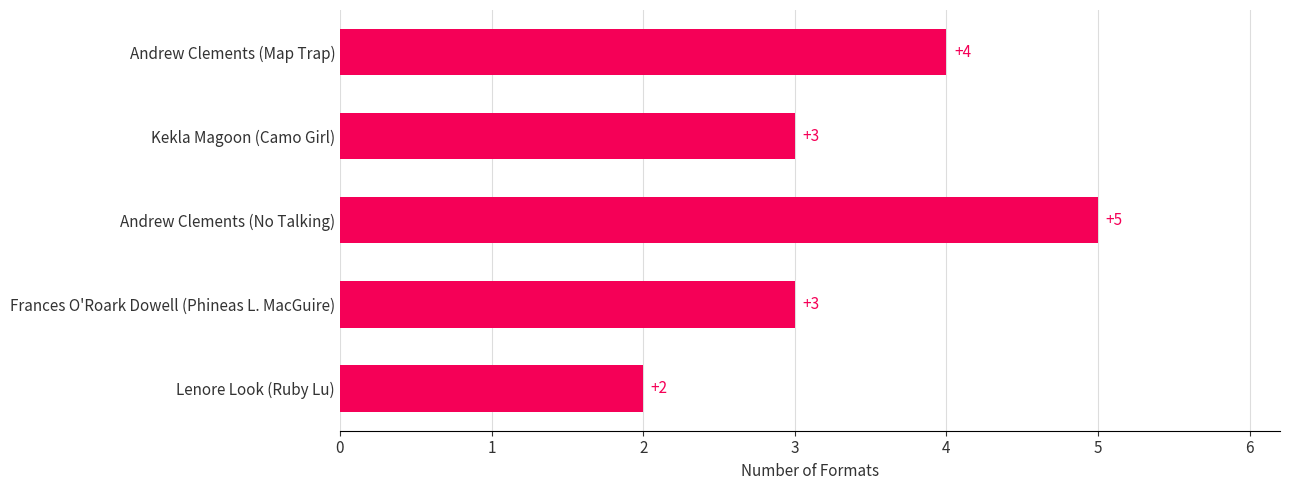

Between Andrew Clements (Map Trap) and Frances O'Roark Dowell (Phineas L. MacGuire), which is larger?

Andrew Clements (Map Trap)